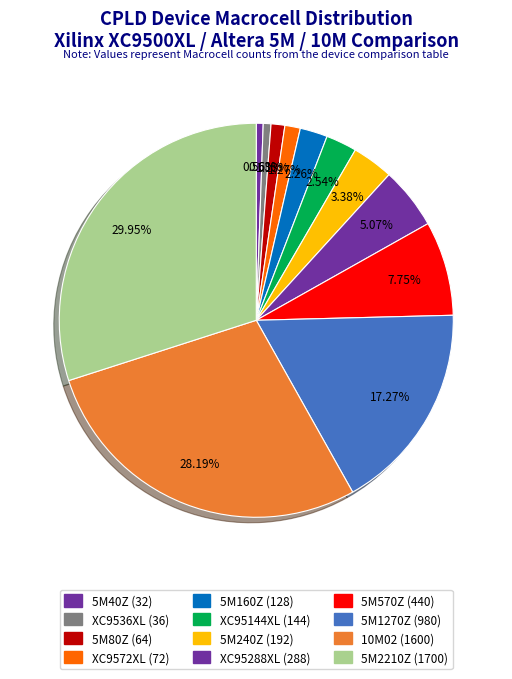

To the nearest percent, what is the difference between the largest and smallest slice percentages?

29%